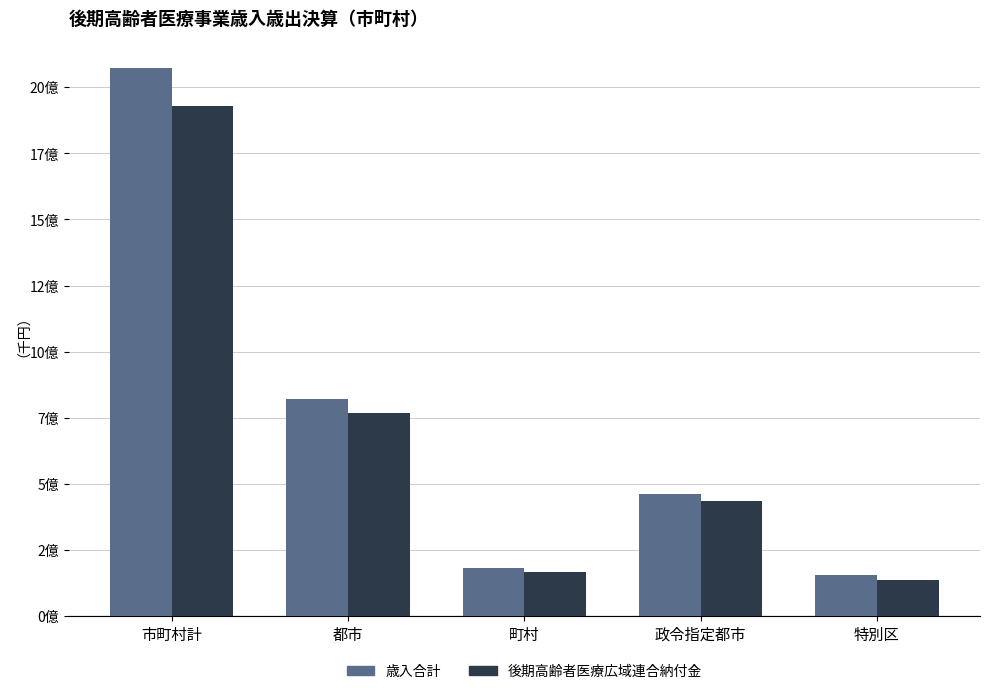

Are the bars horizontal?

No